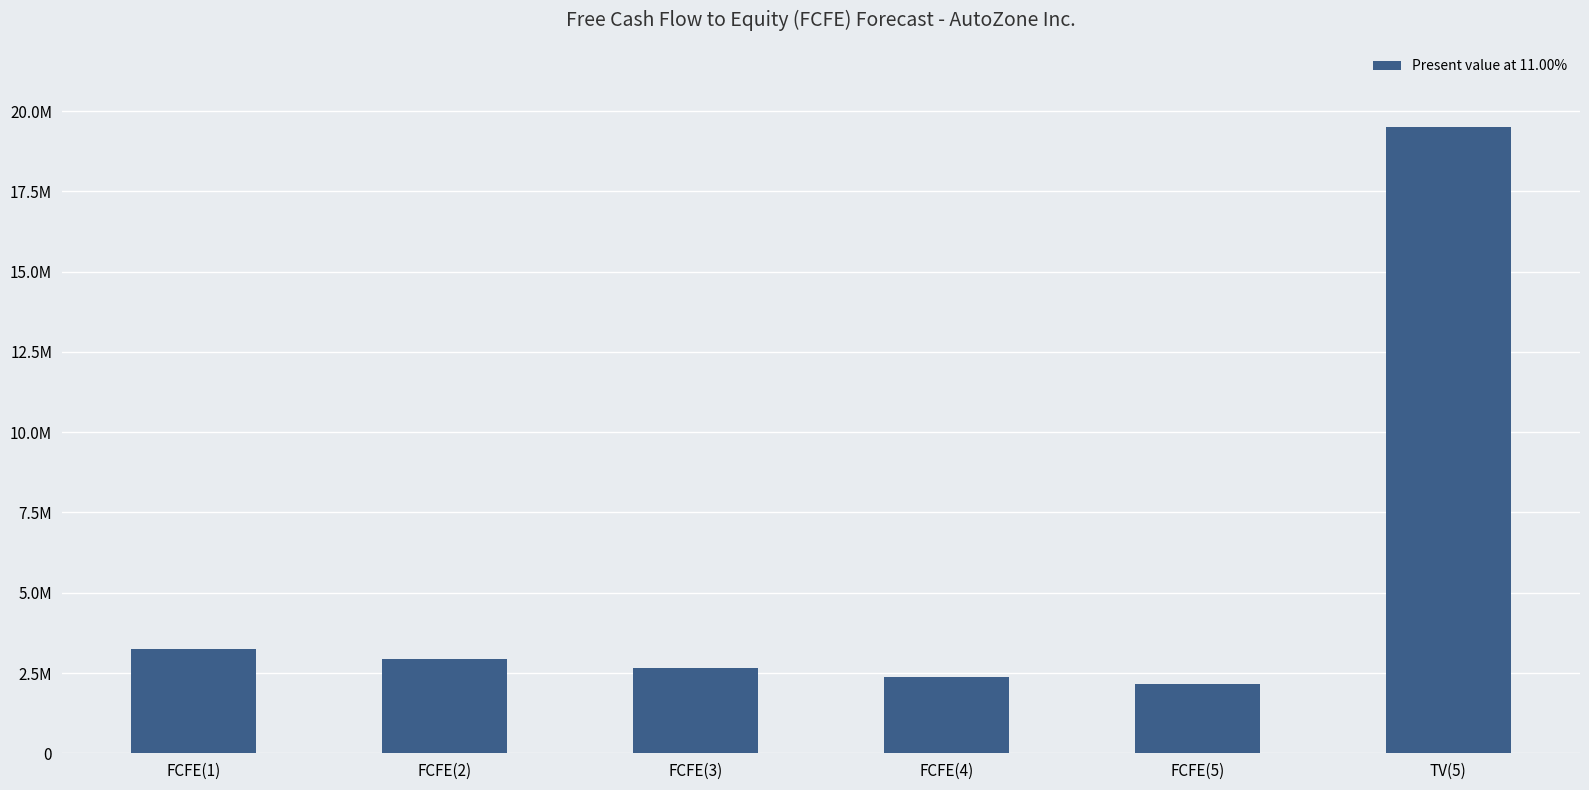

What position from the left is FCFE(4)?

4